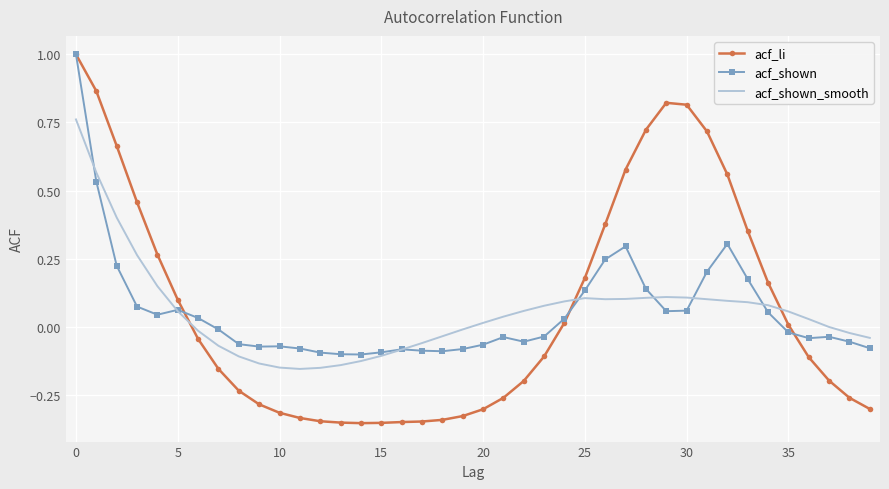

Which series has the widest spread of values?

acf_li